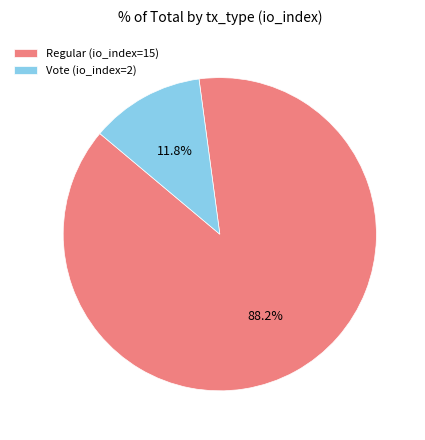

Which slice is the smallest?

Vote (io_index=2)